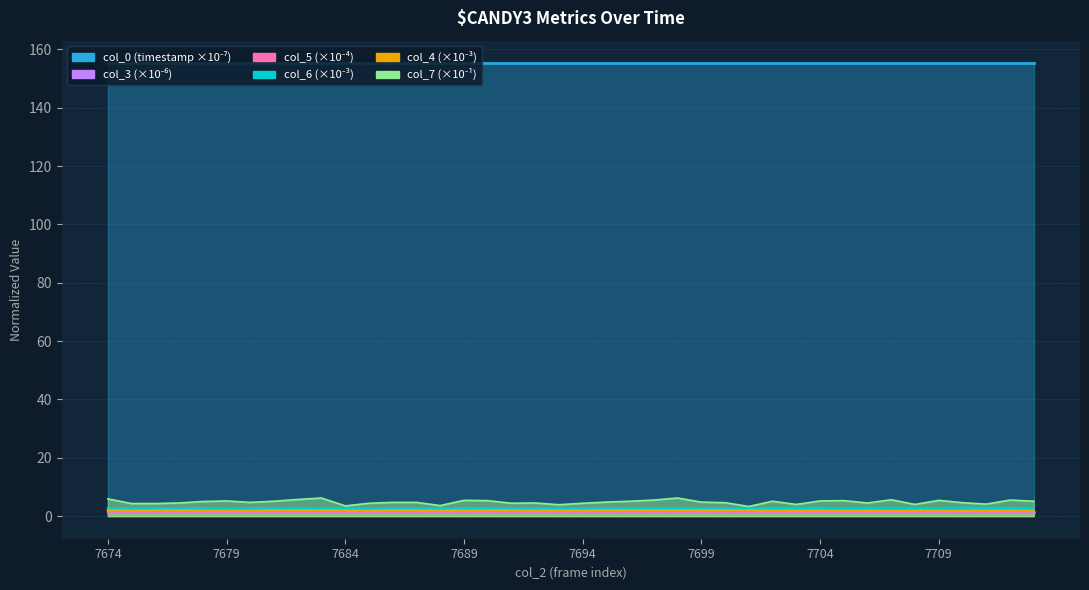

At which category is the sum across all series the highest?

7698